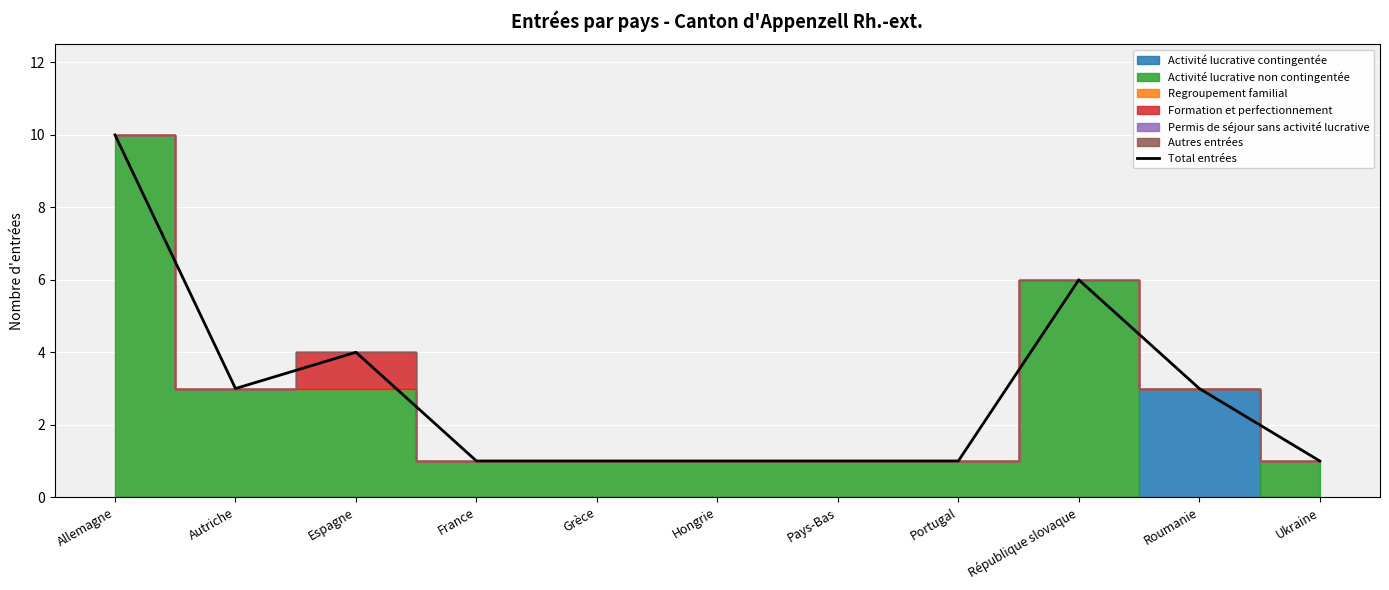

List the labels in order of value, largest first.

Allemagne, République slovaque, Espagne, Autriche, Roumanie, France, Grèce, Hongrie, Pays-Bas, Portugal, Ukraine